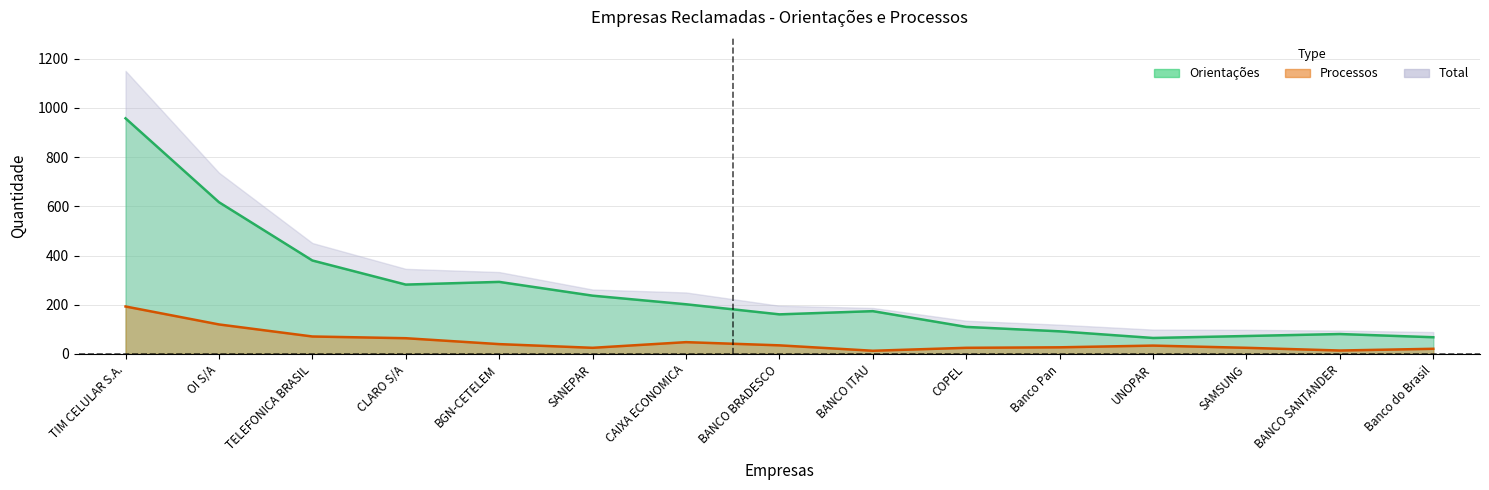

Where is the first local maximum for Processos?

CAIXA ECONOMICA